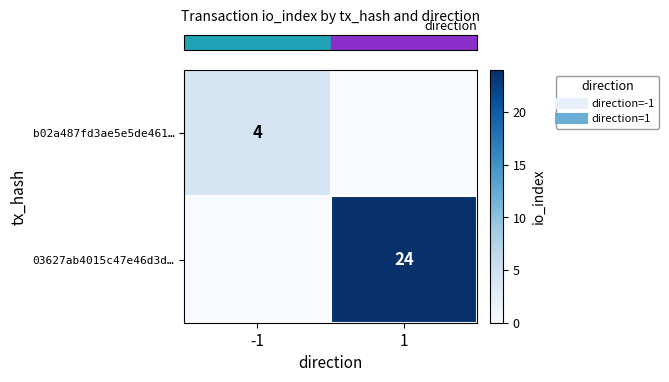

What is the sum of the row_0 values at 1 and -1?

4